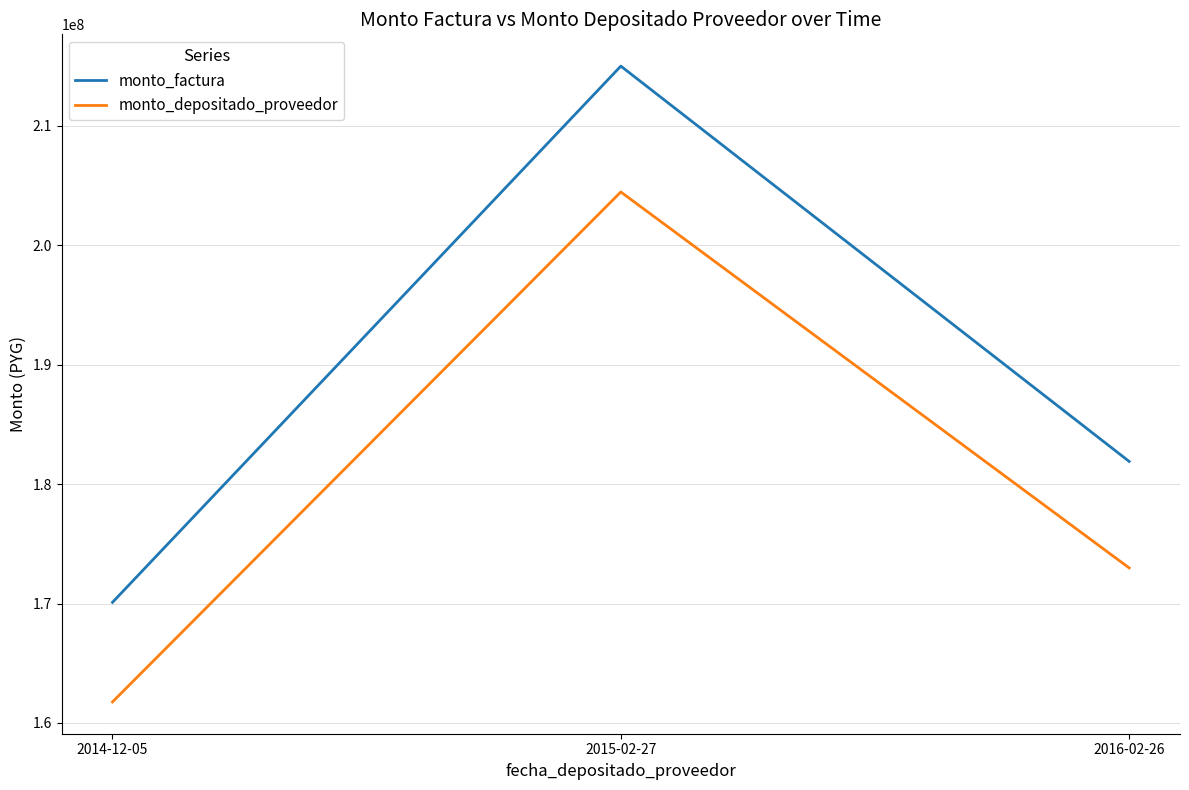

Reading left to right, list all the values displayed in this chart.

monto_factura: 2014-12-05=170100000	2015-02-27=215000000	2016-02-26=181900000
monto_depositado_proveedor: 2014-12-05=161762007	2015-02-27=204461090	2016-02-26=172983593